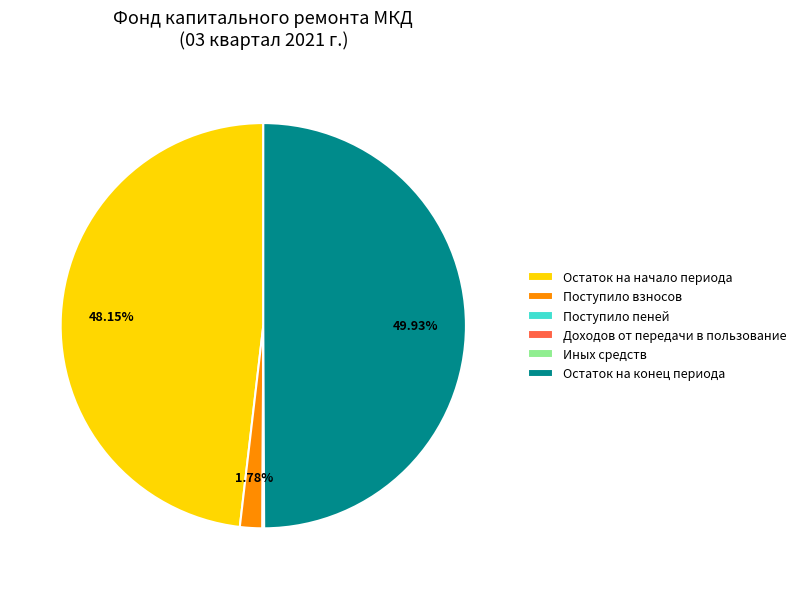

What is the largest slice in the pie chart?

Остаток на конец периода